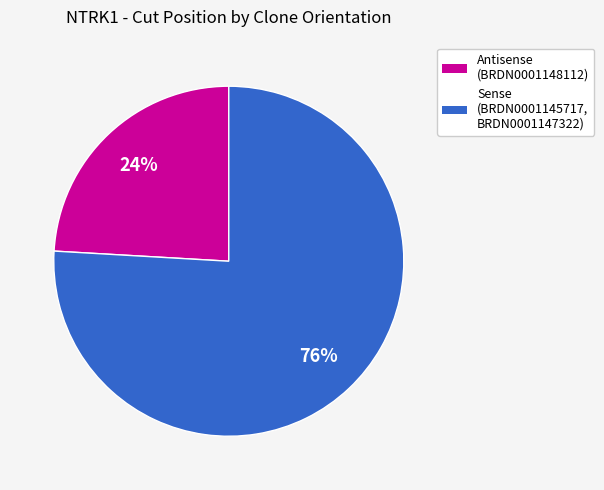

To the nearest percent, what is the difference between the largest and smallest slice percentages?

52%